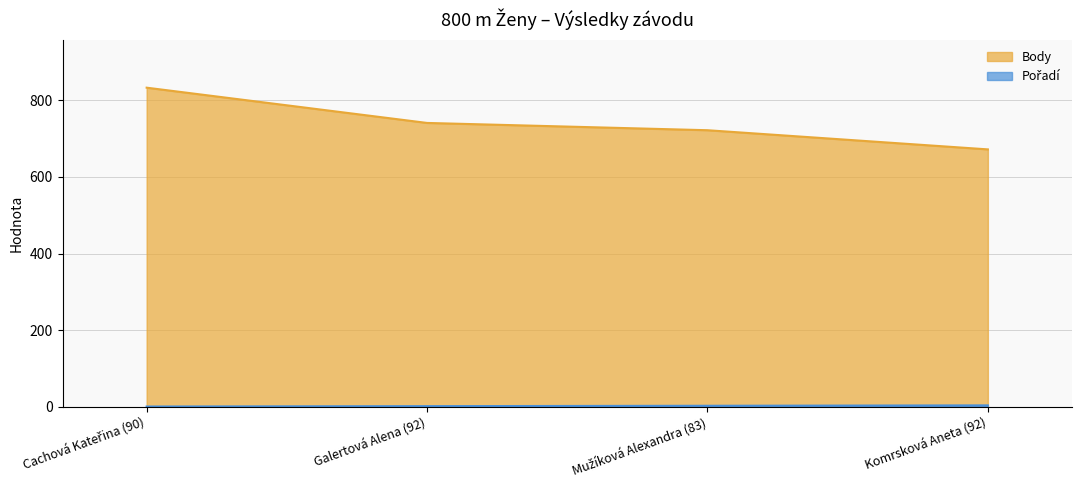

At which label does Pořadí reach its minimum?

Cachová Kateřina (90)